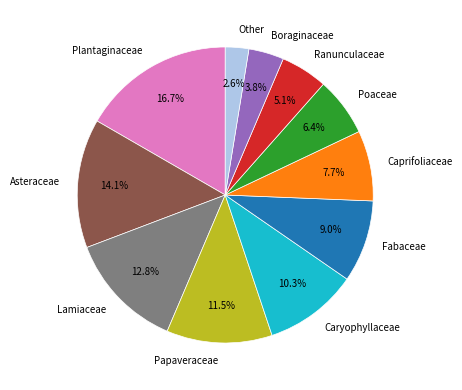

Rank the categories by value from highest to lowest.

Plantaginaceae, Asteraceae, Lamiaceae, Papaveraceae, Caryophyllaceae, Fabaceae, Caprifoliaceae, Poaceae, Ranunculaceae, Boraginaceae, Other